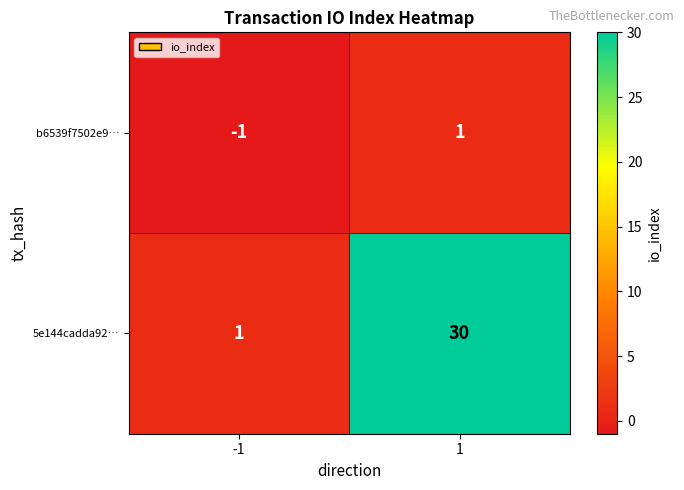

Which series has the largest total across all categories?

5e144cadda92…